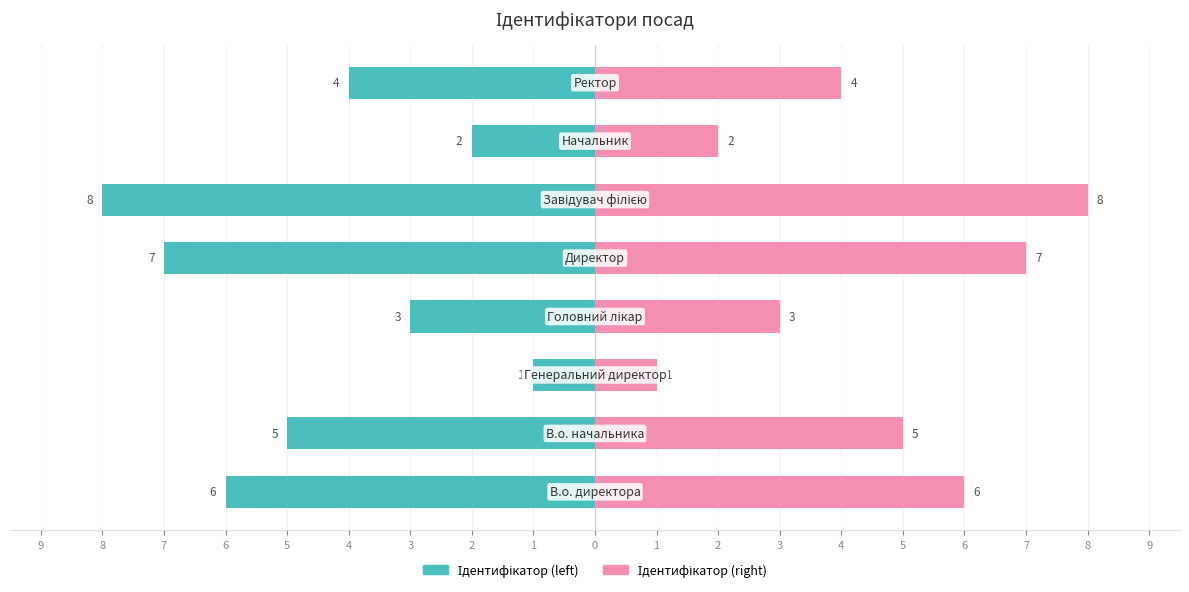

What is the sum of the Ідентифікатор (left) values at 5 and 4?

-15